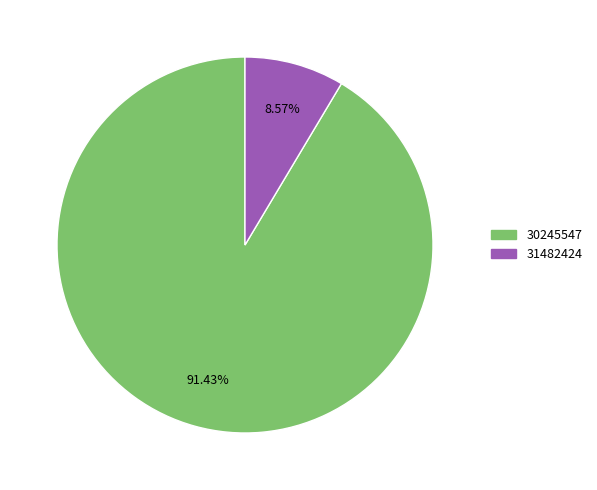

Approximately how many times larger is the value at 30245547 compared to 31482424?

10.7